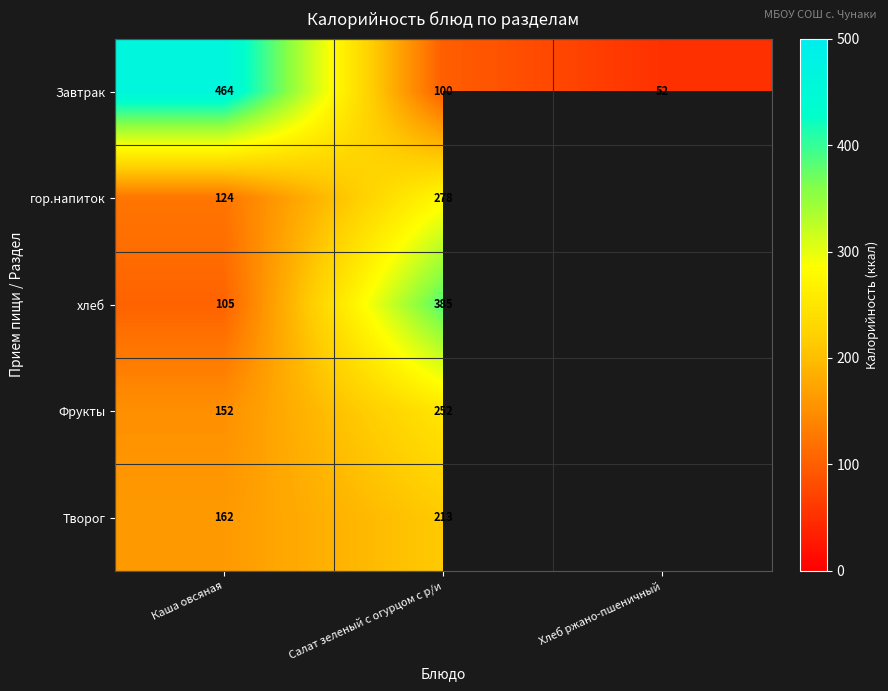

At Салат зеленый с огурцом с р/и, list the series in order from smallest to largest.

Завтрак, Творог, Фрукты, гор.напиток, хлеб